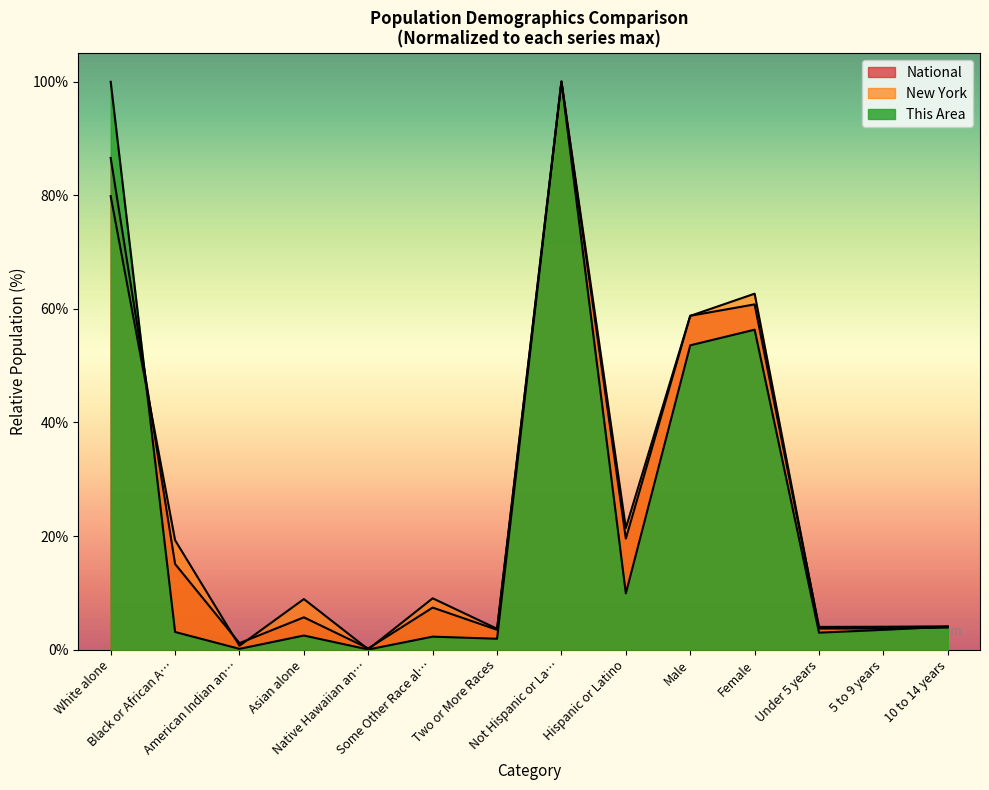

Where is the first local minimum for National?

American Indian an…